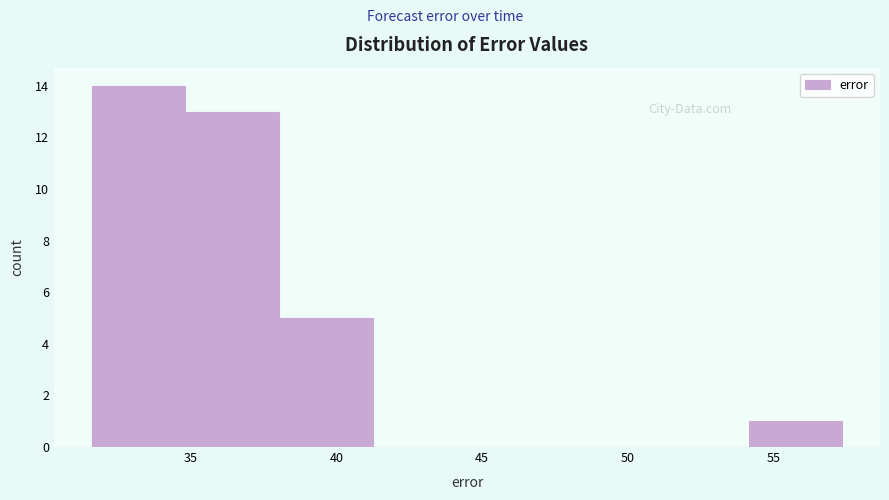

Reading left to right, transcribe this chart: for each bar, give the range it covers on the x-axis and its height. Neither the bar edges nor the heights are printed on the chart, so give them approximately, as read against the axes.

31.5 to 35.0: 14
35.0 to 38.0: 13
38.0 to 41.5: 5
41.5 to 44.5: 0
44.5 to 47.5: 0
47.5 to 51.0: 0
51.0 to 54.0: 0
54.0 to 57.5: 1